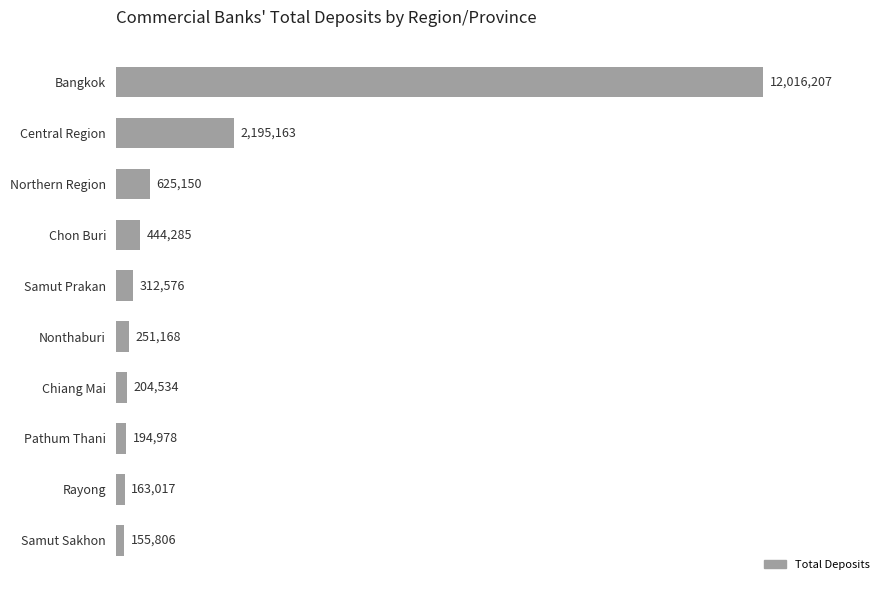

Where is the data nearest to the value 6086006?

Central Region